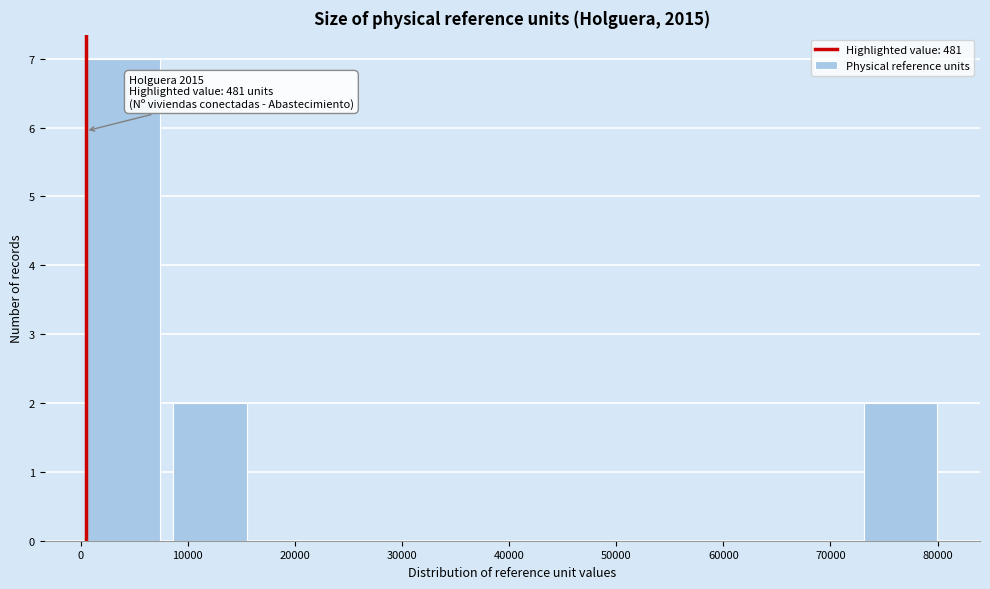

Which range on the x-axis has the tallest bar?

0 to 8000